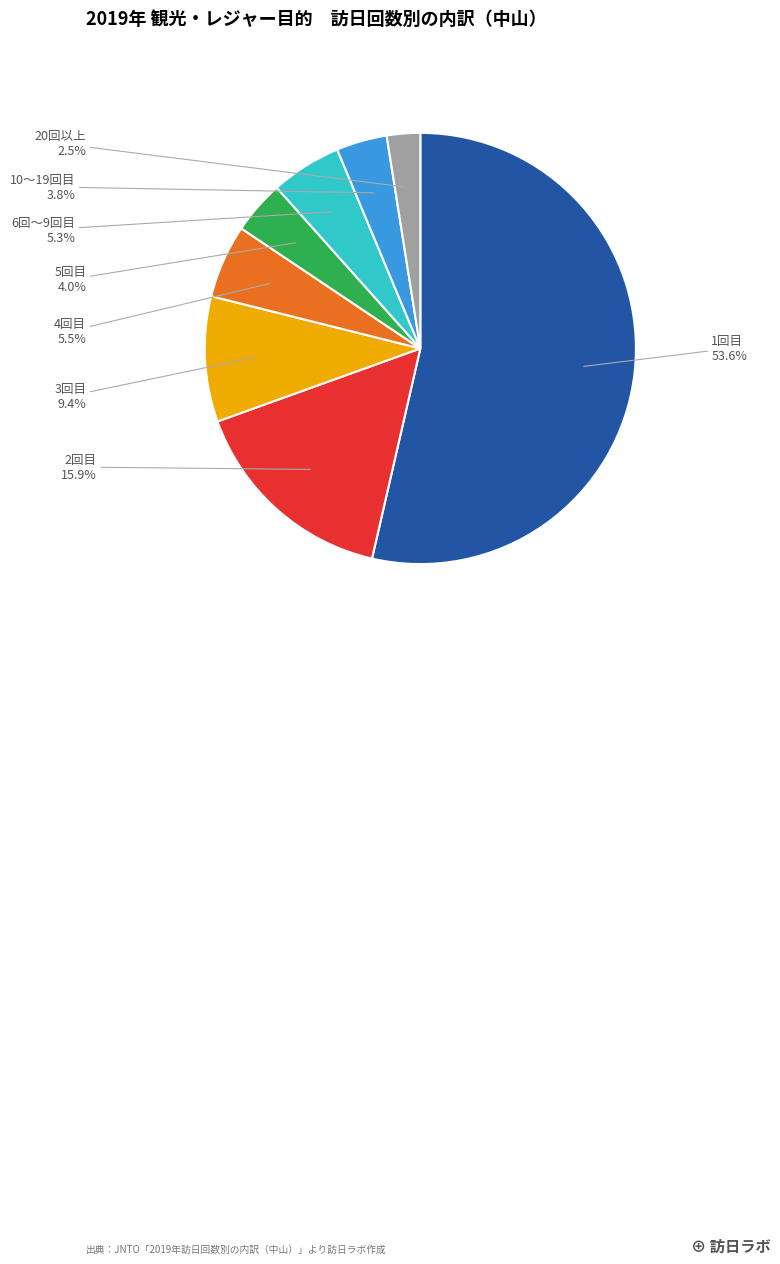

Is there any slice that represents more than half of the pie?

Yes